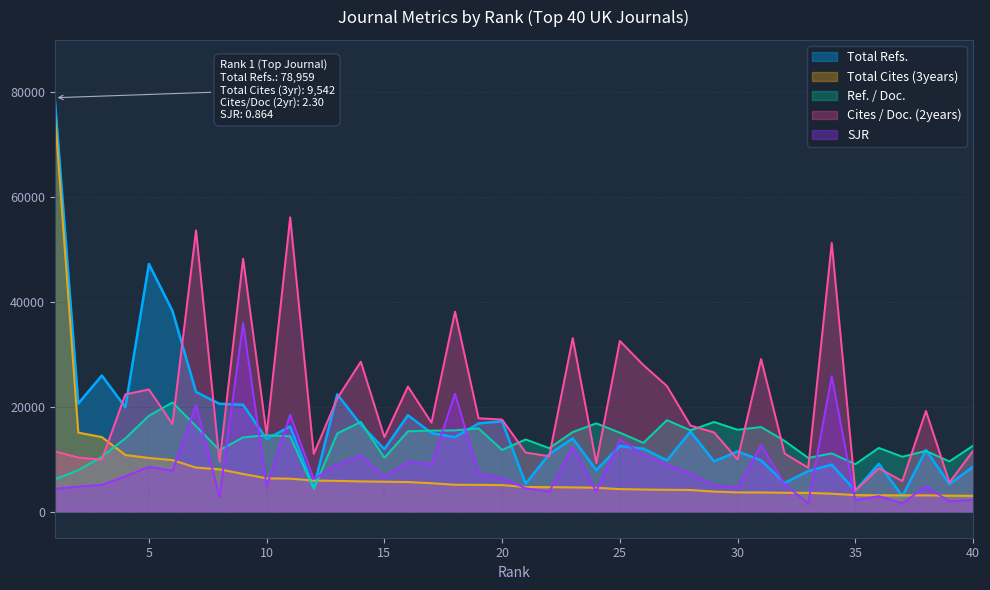

At which category does the chart reach its minimum across all series?

33